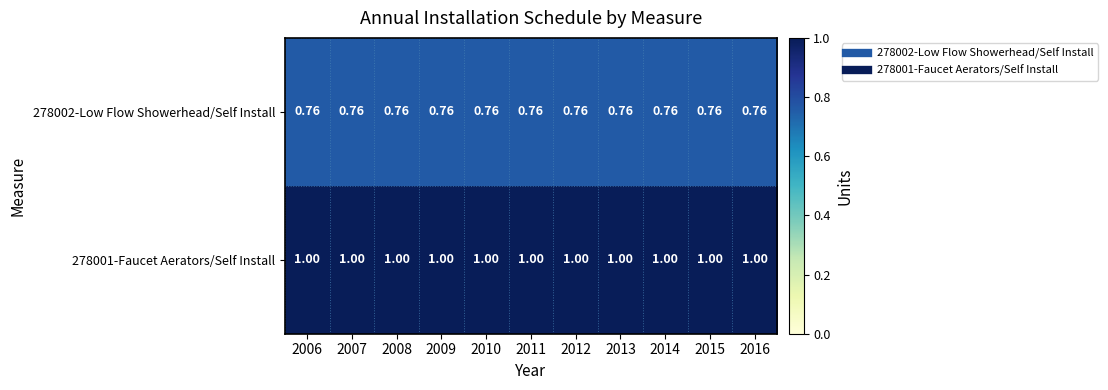

Which has a higher value, 2009 or 2008?

2009